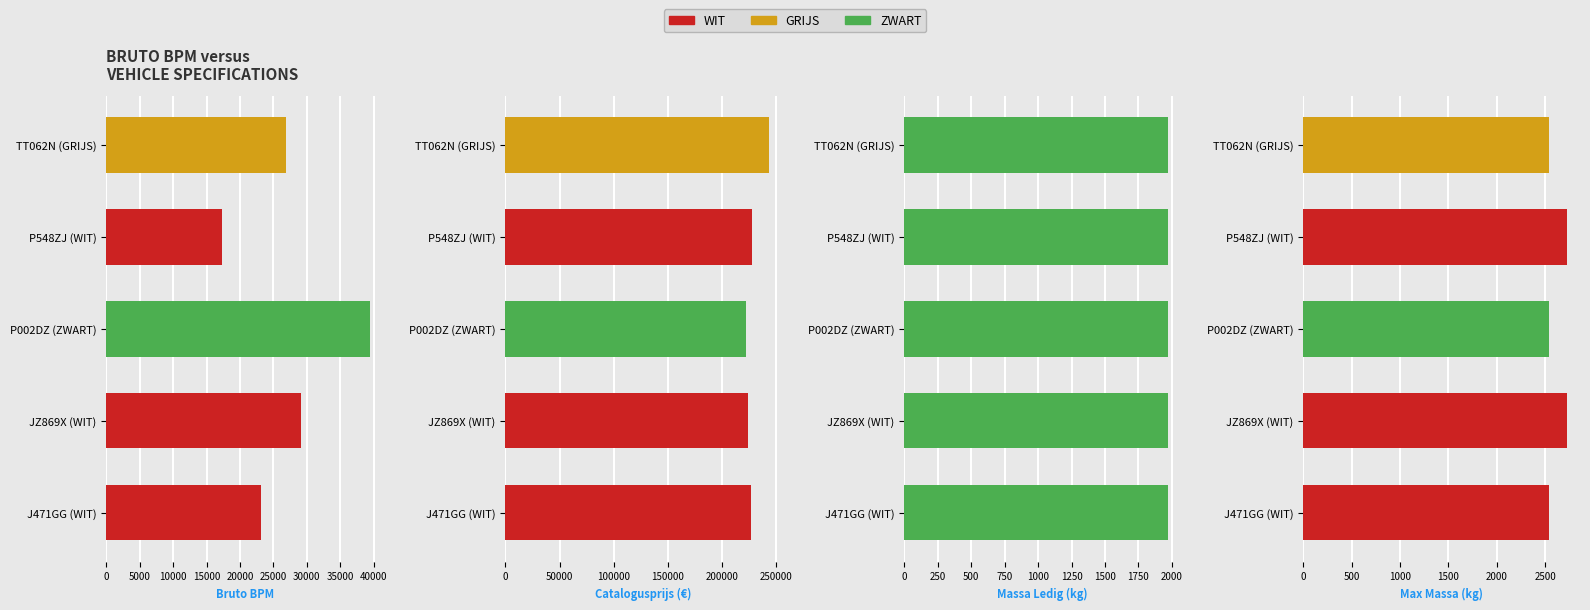

Does the chart contain any negative values?

No